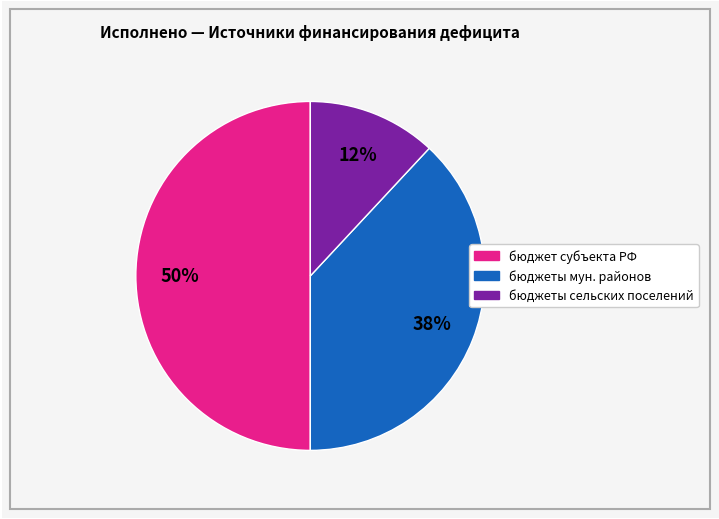

To the nearest percent, what is the average slice percentage?

33%